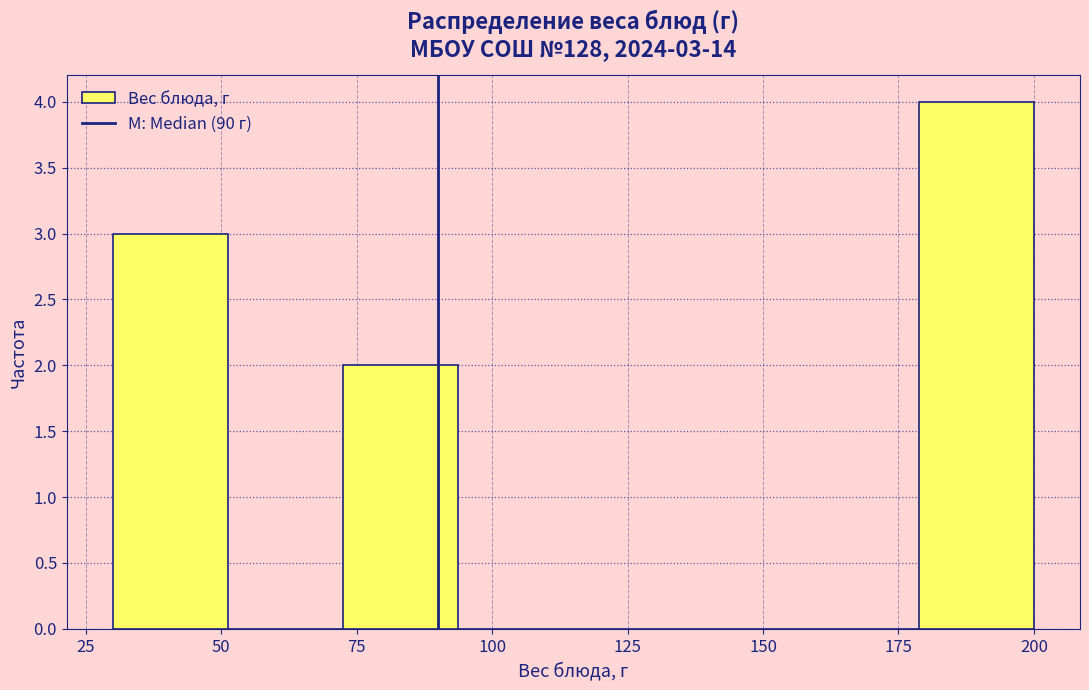

Over which range of the x-axis is the bar tallest?

180 to 200